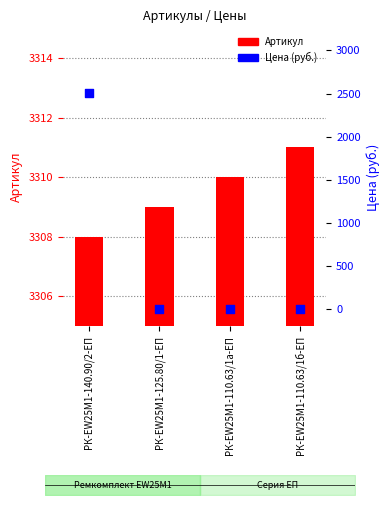

Which series reaches the minimum Y coordinate?

Цена (руб.)